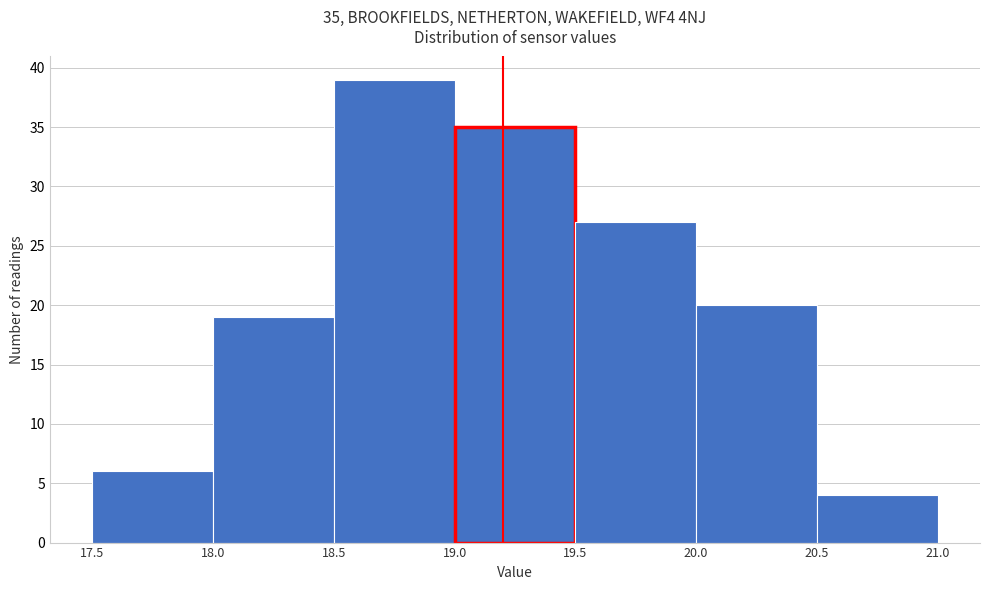

Over which range of the x-axis is the bar tallest?

18.5 to 19.0